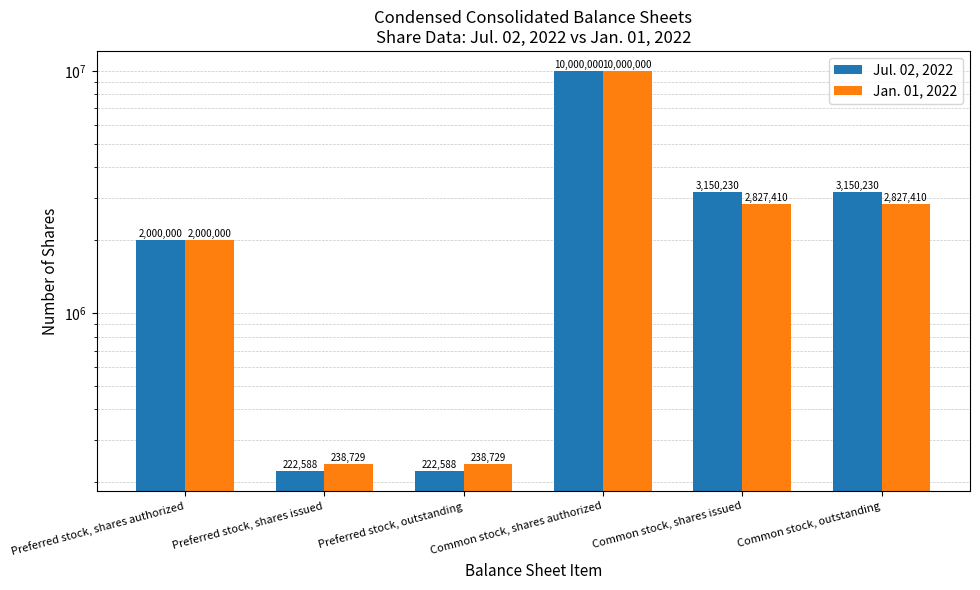

What is the minimum value shown in the chart?

222588